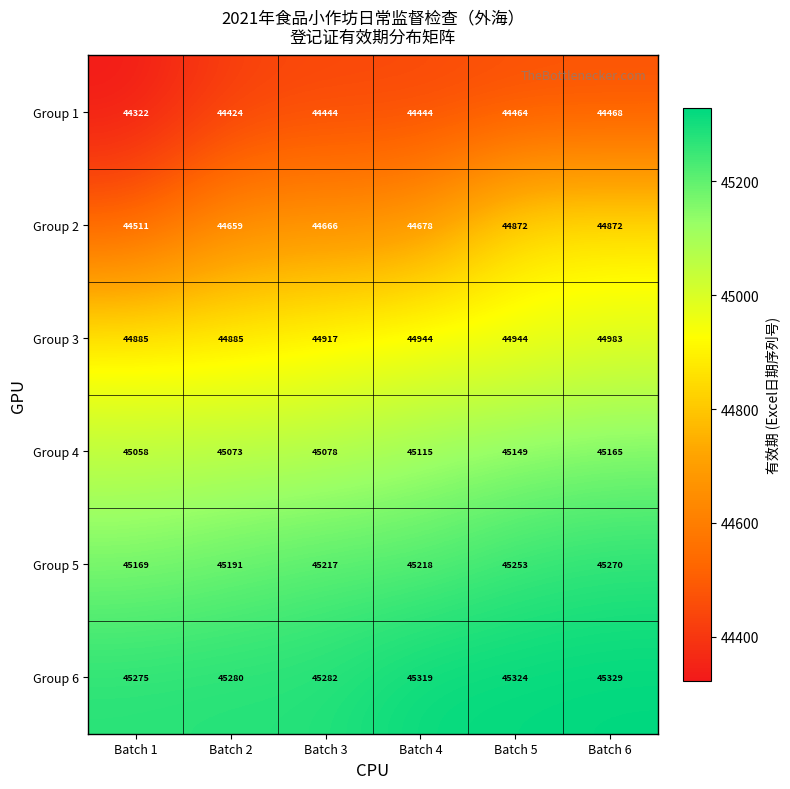

At which category is the sum across all series the highest?

Batch 6